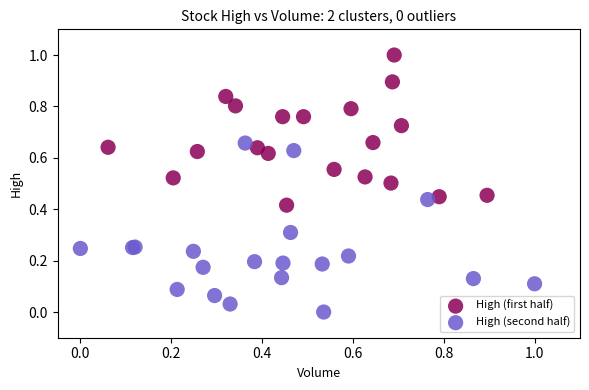

Which series reaches the minimum Y coordinate?

High (second half)